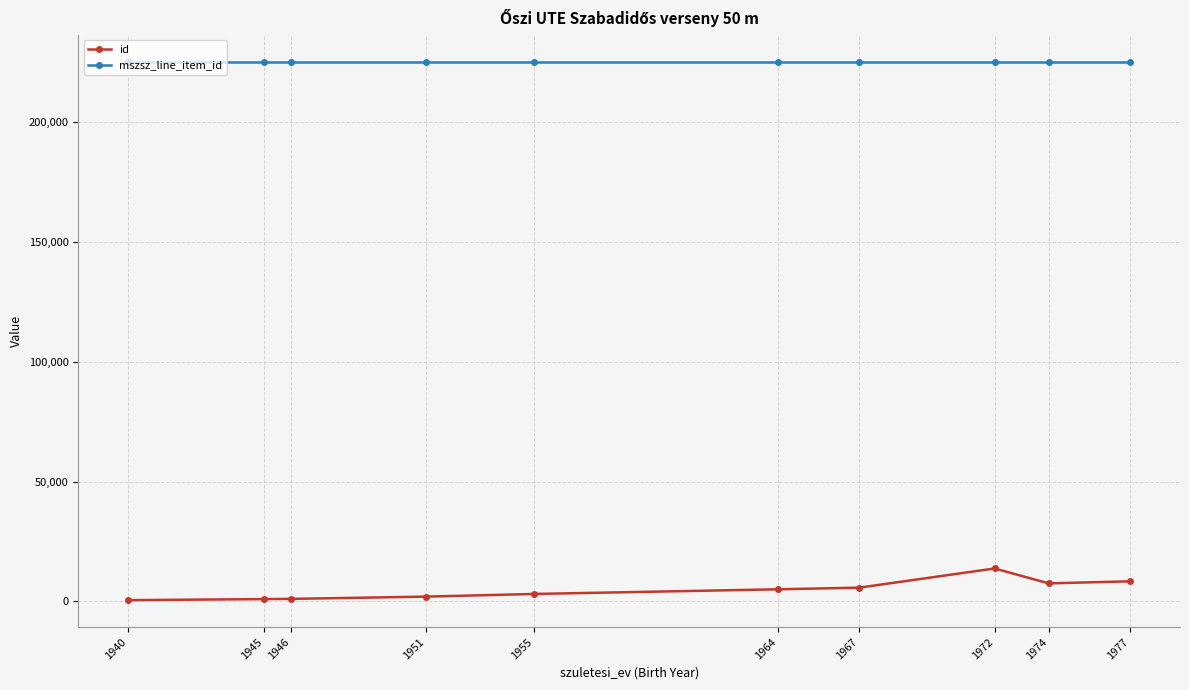

Rank the series at 1955 from highest to lowest value.

mszsz_line_item_id, id